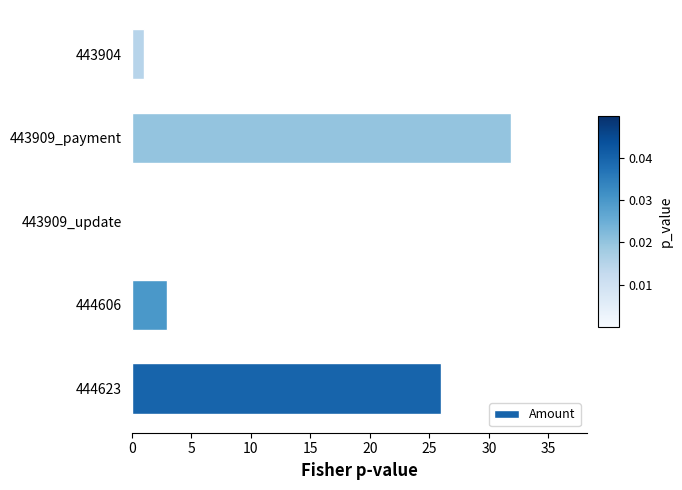

How many positive values are there?

4